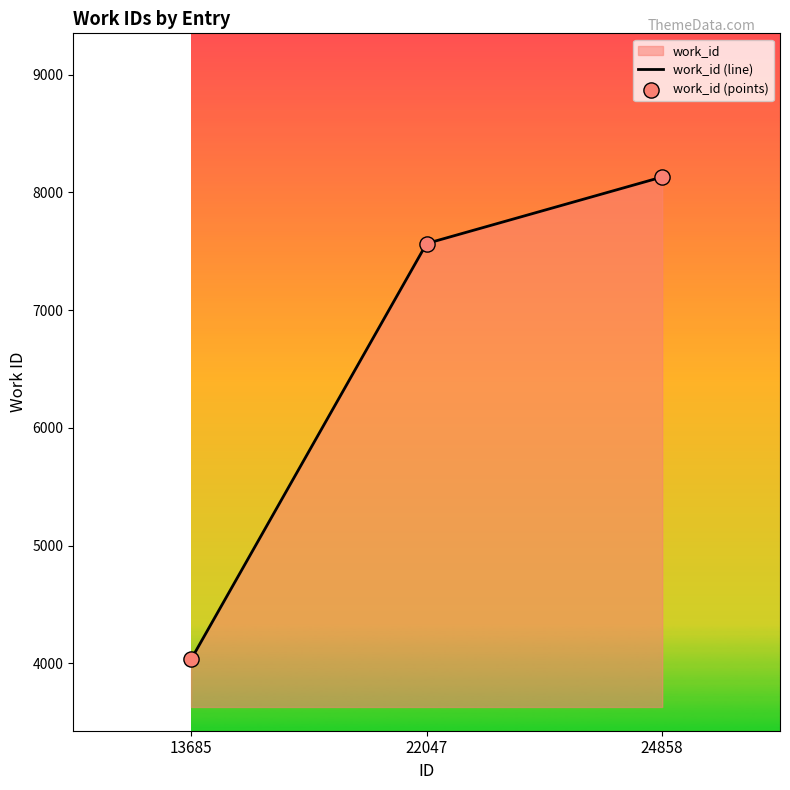

At how many categories does at least one series exceed 5014?

2